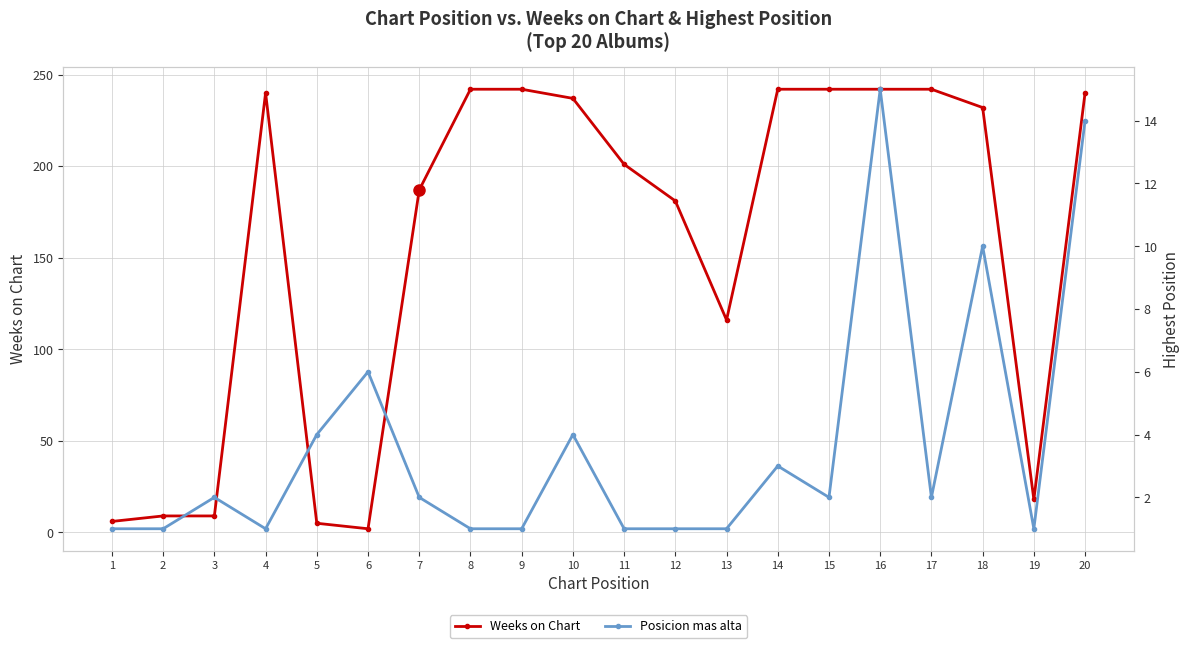

At how many categories does at least one series exceed 100?

14